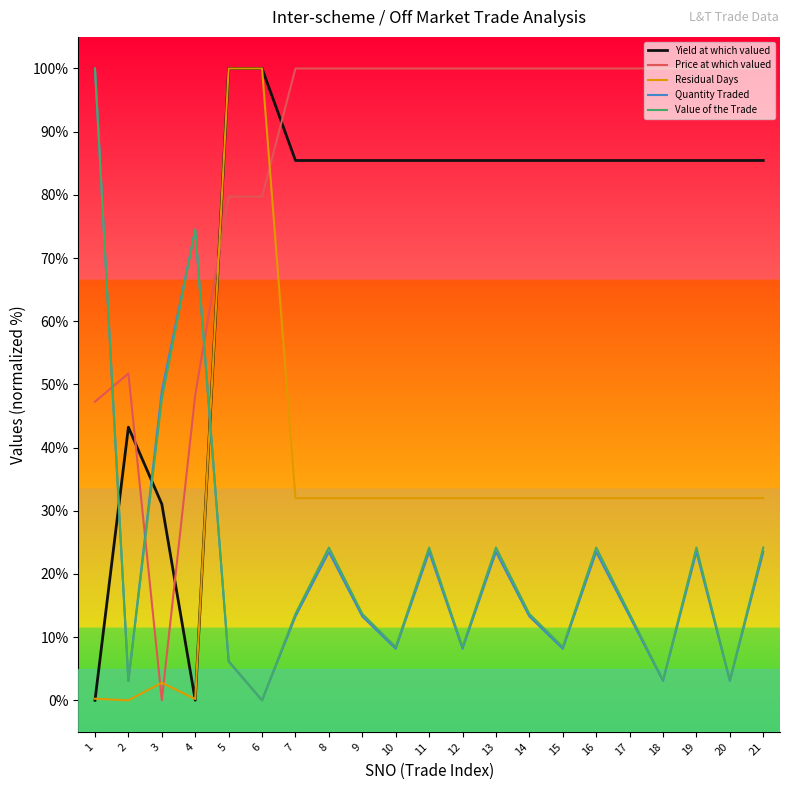

What is the maximum value for Residual Days?

100.0